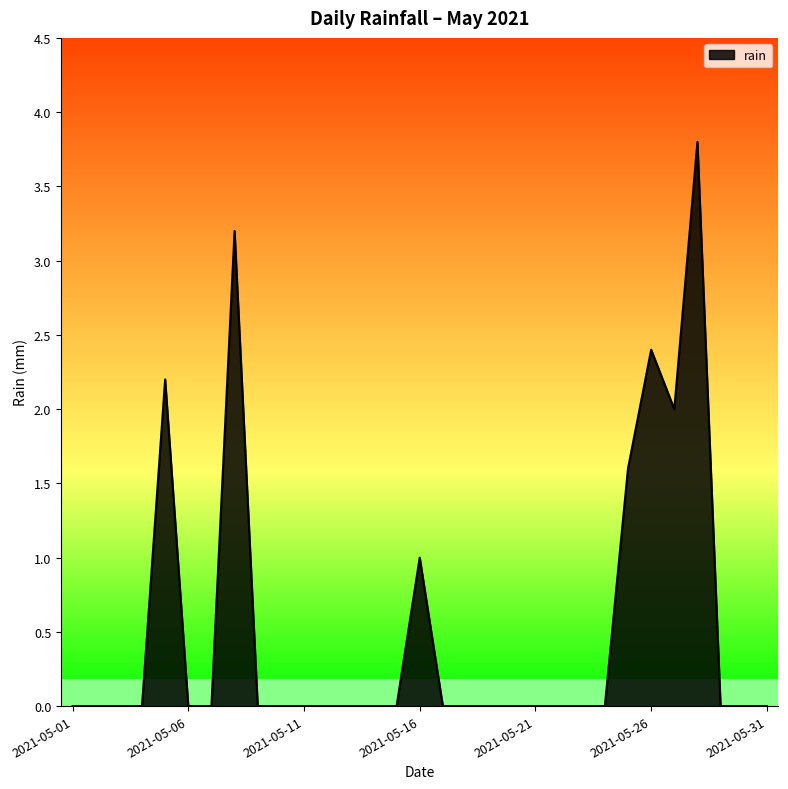

What is the difference between the maximum and minimum values?

3.8